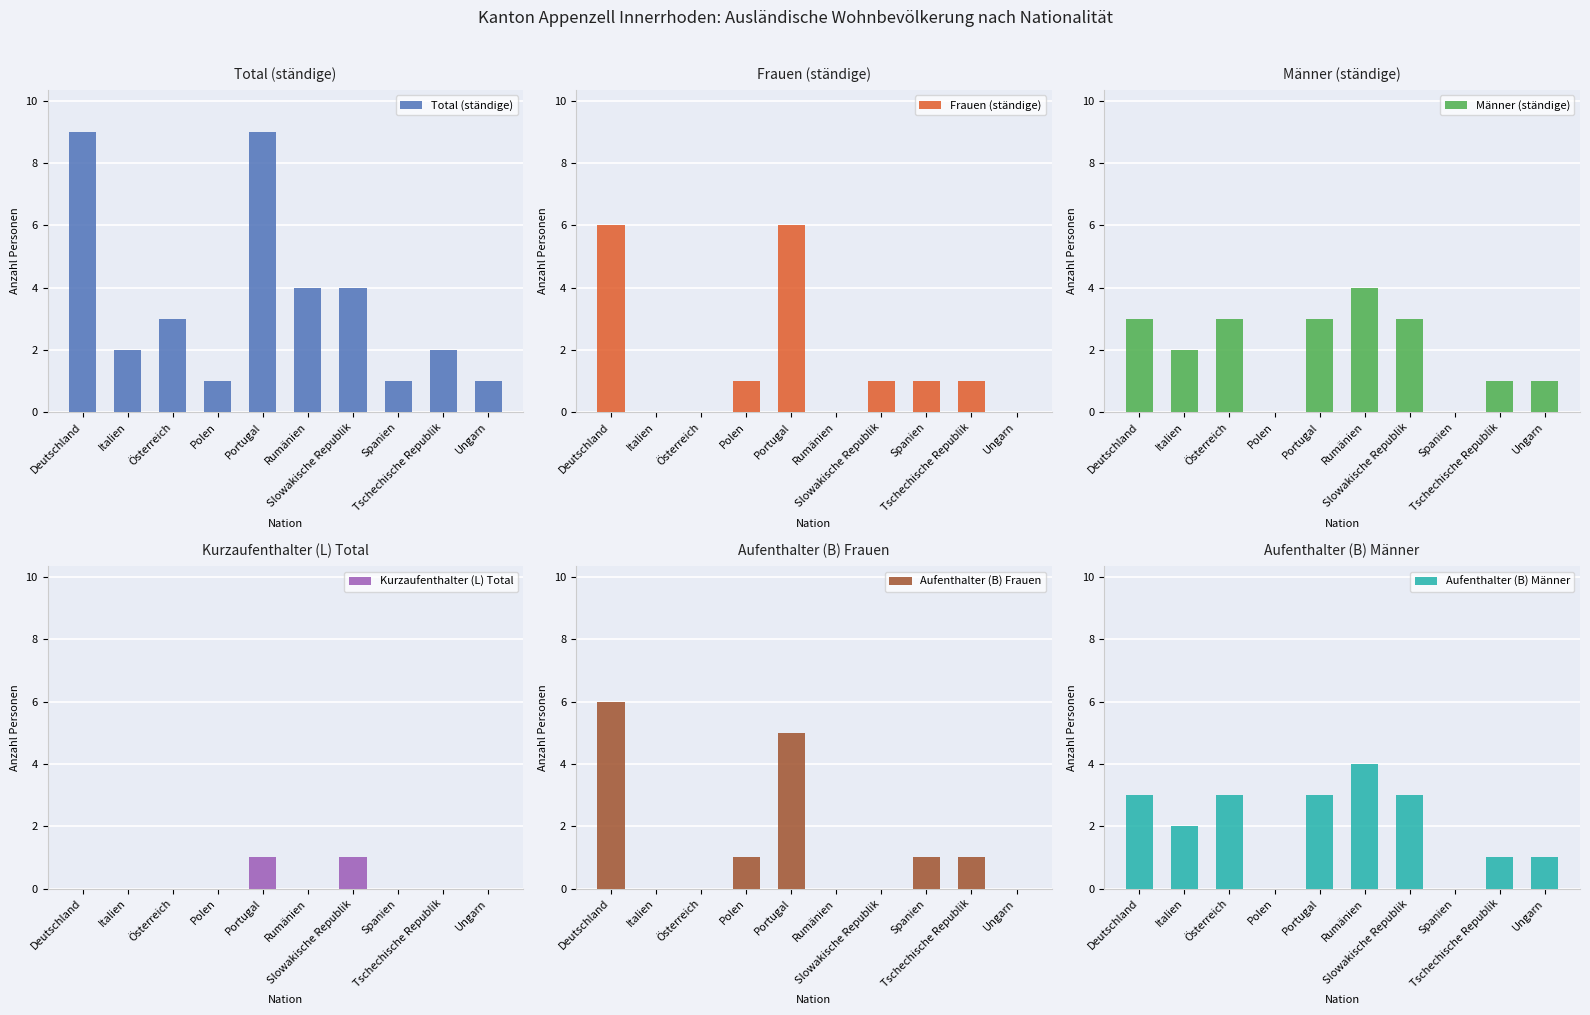

What is the maximum value shown in the chart?

9